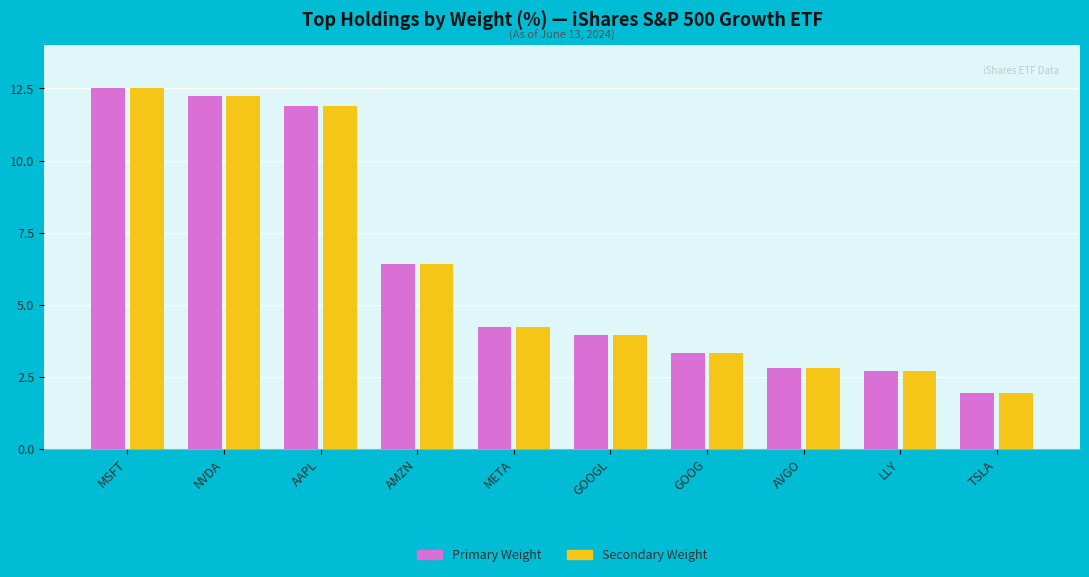

At which category does the chart reach its peak across all series?

MSFT